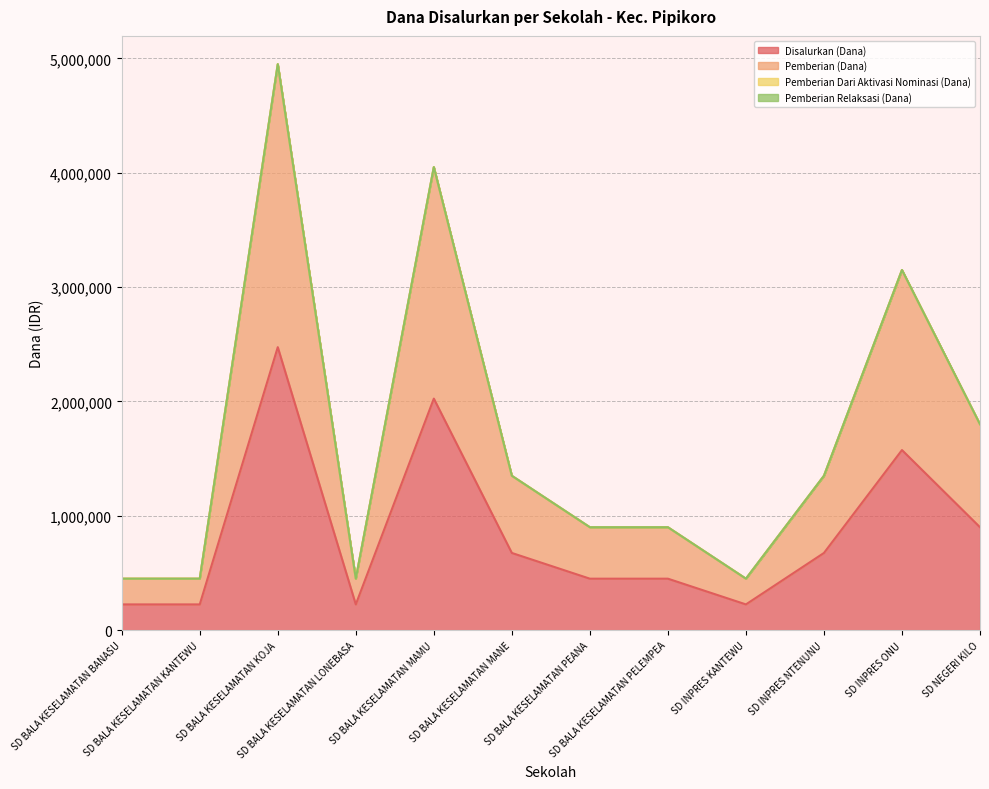

In Disalurkan (Dana), how many points are lower than both neighbors (excluding endpoints)?

2